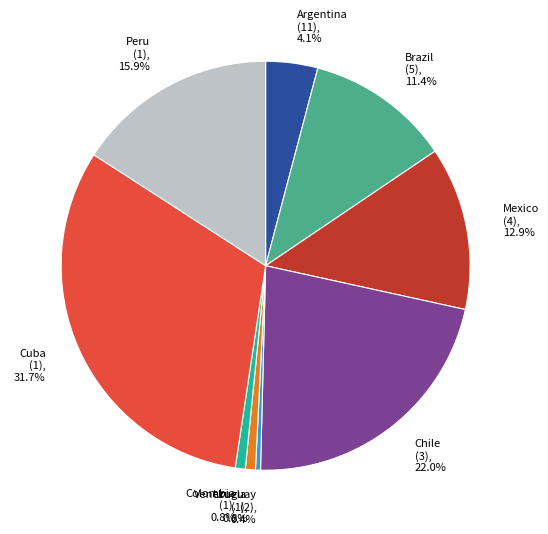

To the nearest percent, what percentage of the pie is Colombia?

1%